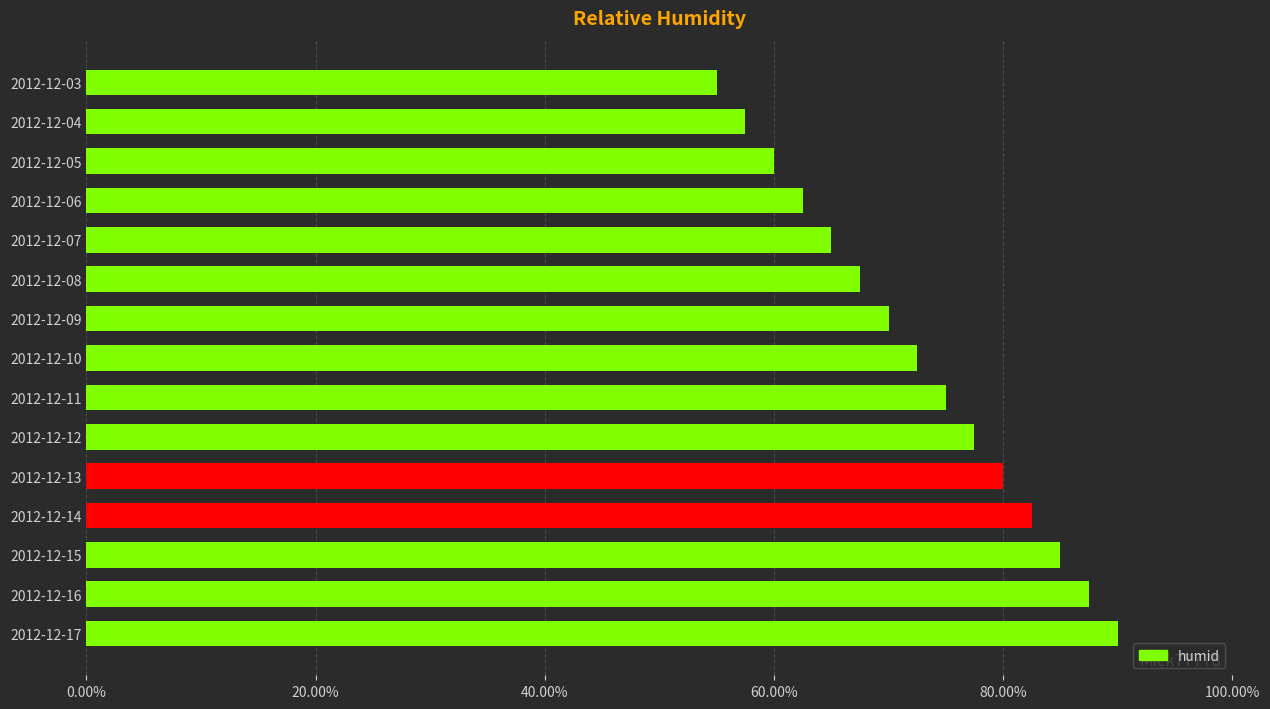

Rank the categories by value from highest to lowest.

2012-12-17, 2012-12-16, 2012-12-15, 2012-12-14, 2012-12-13, 2012-12-12, 2012-12-11, 2012-12-10, 2012-12-09, 2012-12-08, 2012-12-07, 2012-12-06, 2012-12-05, 2012-12-04, 2012-12-03